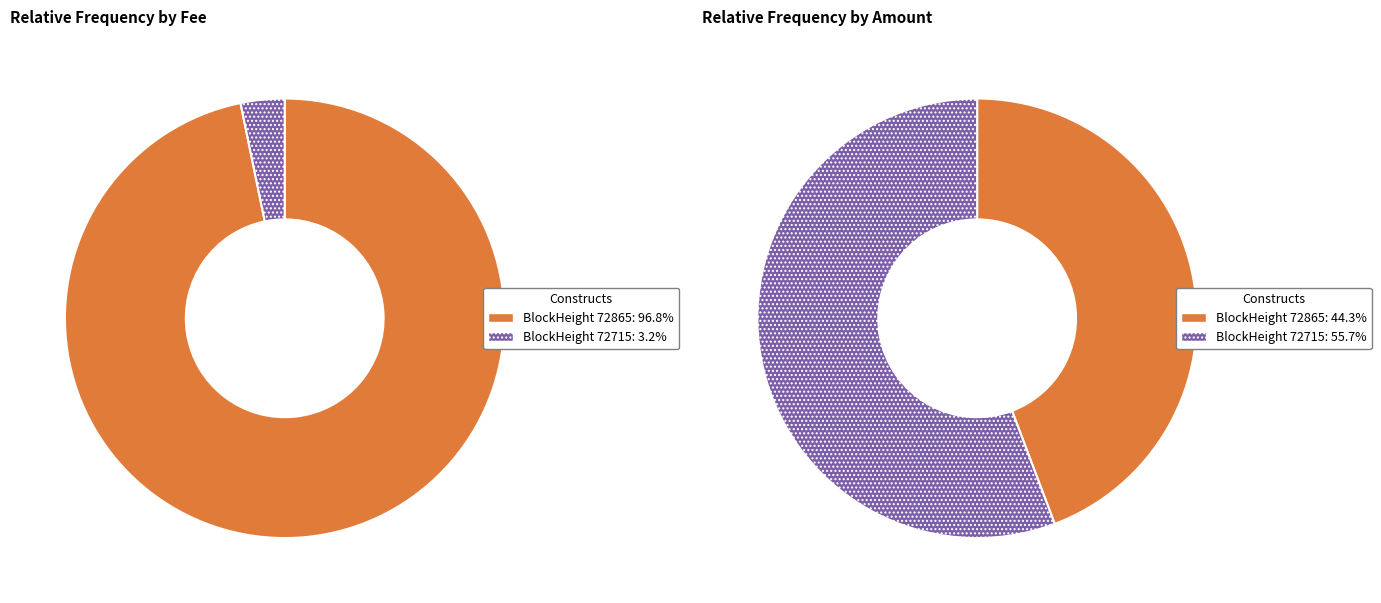

Which slice represents more than half of the pie?

72865